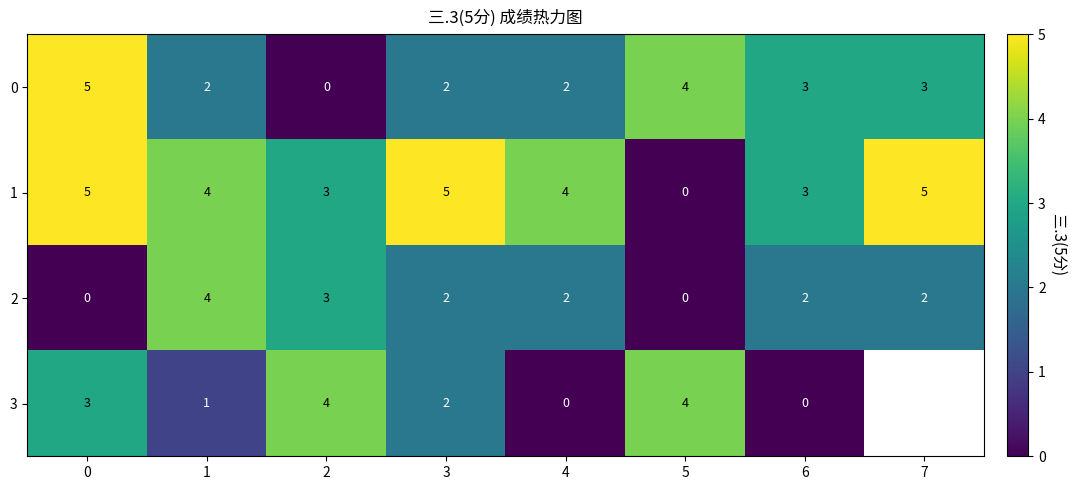

How many distinct data groups are displayed?

4